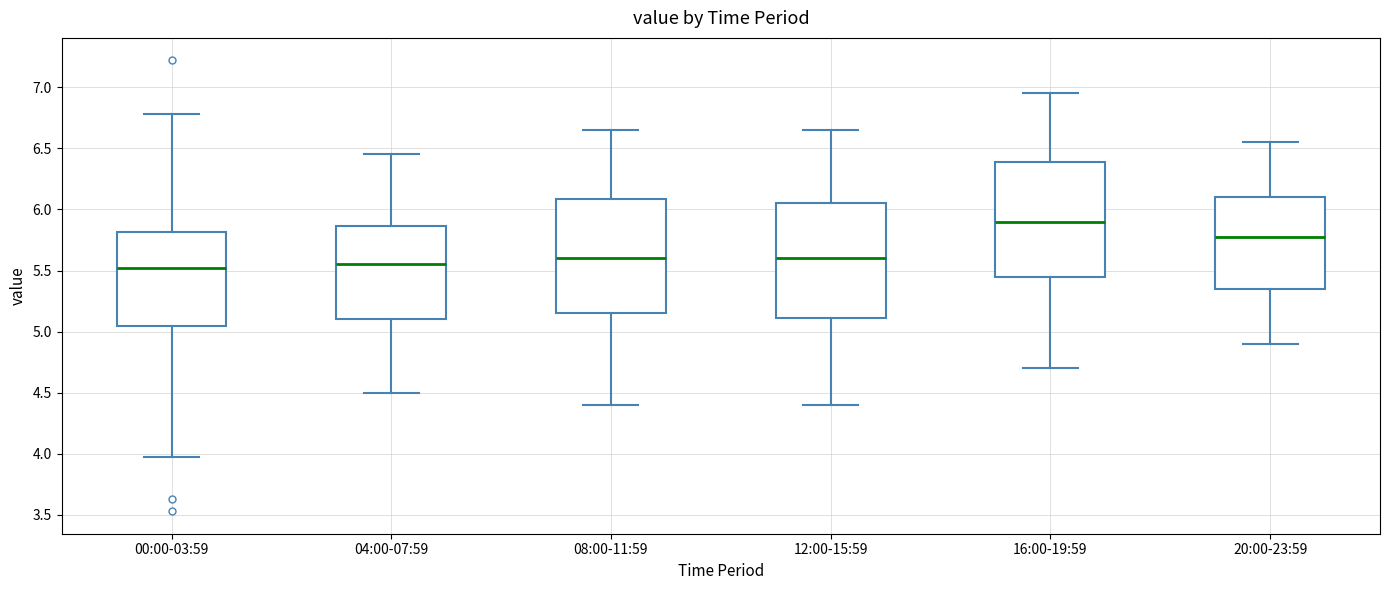

Reading left to right, transcribe this box plot: for each box, give where its median line is, the range the box spans, and where its two whiskers end, as read against the y-axis. The values are not printed on the chart, so give them approximately, as read against the axis.

00:00-03:59: median 5.50, box 5.05 to 5.80, whiskers 3.95 to 6.80
04:00-07:59: median 5.55, box 5.10 to 5.85, whiskers 4.50 to 6.45
08:00-11:59: median 5.60, box 5.15 to 6.10, whiskers 4.40 to 6.65
12:00-15:59: median 5.60, box 5.10 to 6.05, whiskers 4.40 to 6.65
16:00-19:59: median 5.90, box 5.45 to 6.40, whiskers 4.70 to 6.95
20:00-23:59: median 5.80, box 5.35 to 6.10, whiskers 4.90 to 6.55